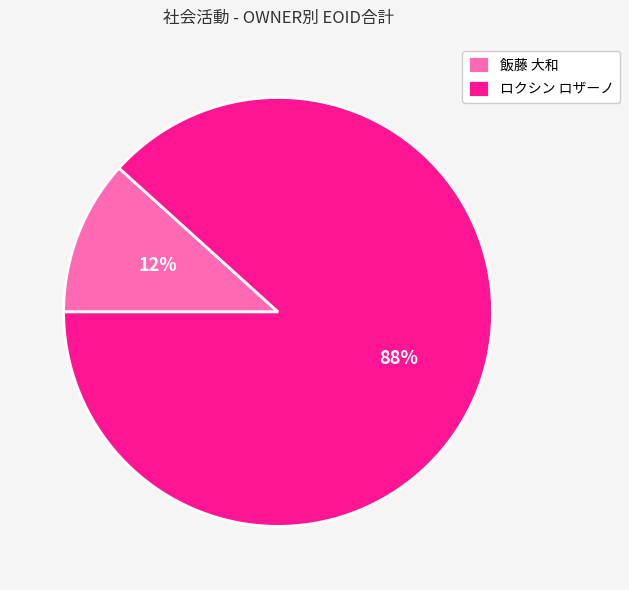

To the nearest percent, what is the average slice percentage?

50%